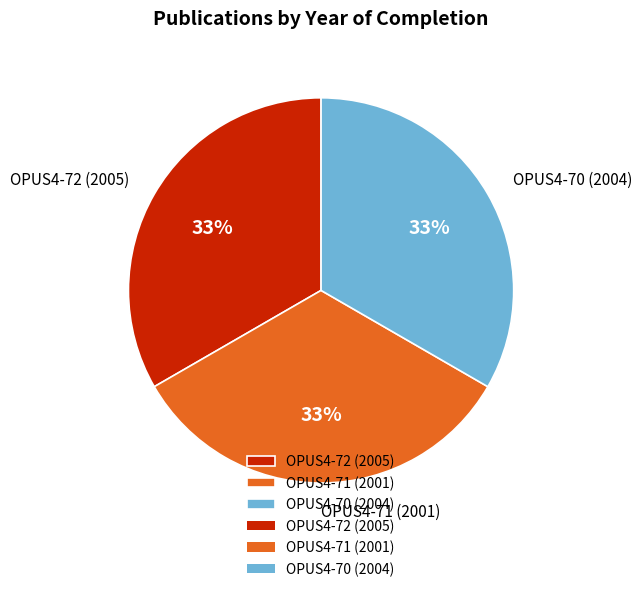

True or false: OPUS4-71 (2001) accounts for 33% of the total.

True